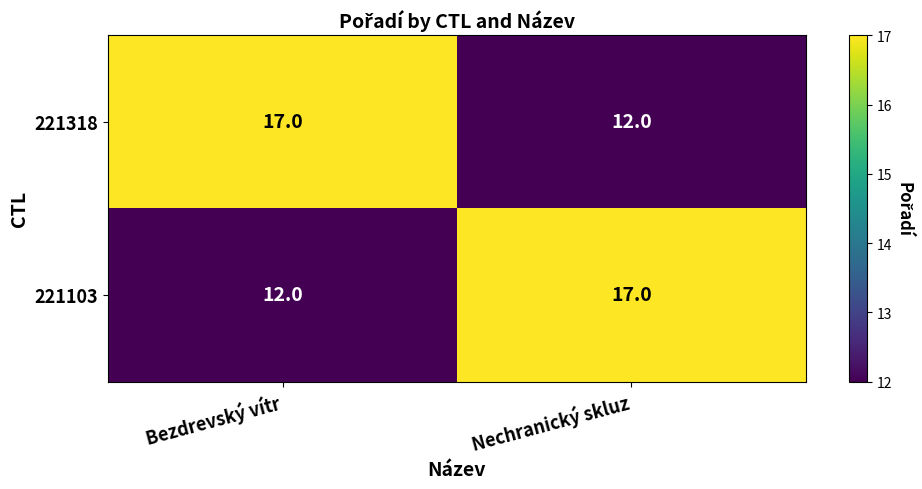

Where is 221103 nearest to the value 14?

Bezdrevský vítr